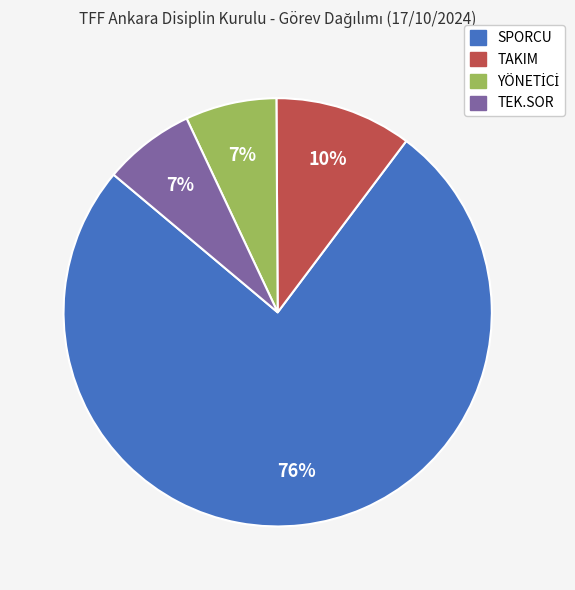

Is it true that TEK.SOR is 1% of the pie?

False